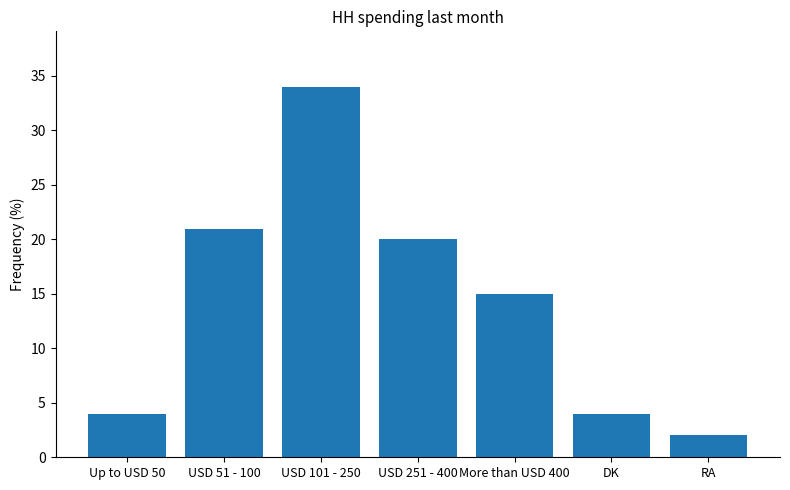

What is the ratio of the value at USD 51 - 100 to the value at More than USD 400?

1.4